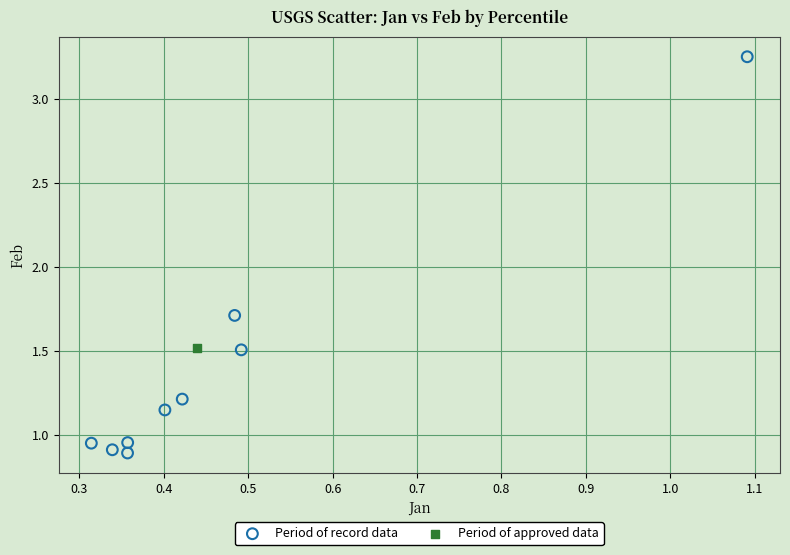

What are all the series names shown in the legend?

Period of record data, Period of approved data